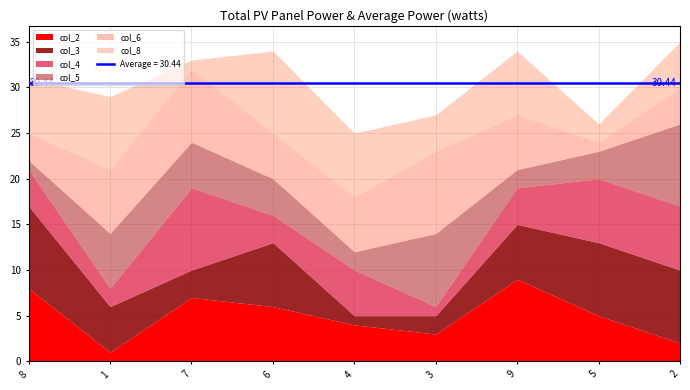

Rank the series by their maximum value, from highest to lowest.

col_2, col_3, col_4, col_5, col_6, col_8